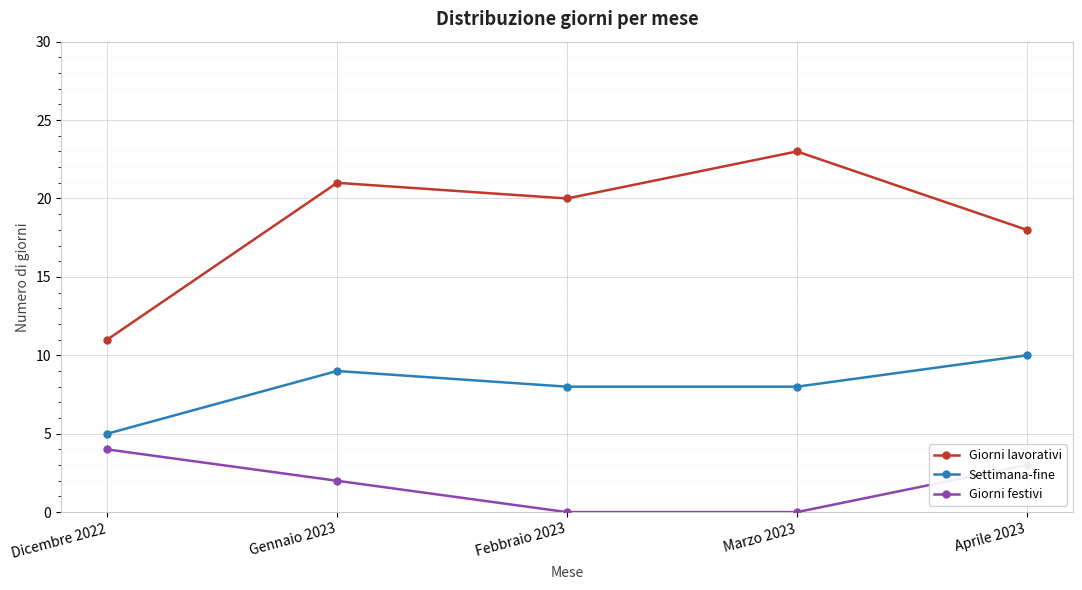

At how many categories does at least one series exceed 2?

5